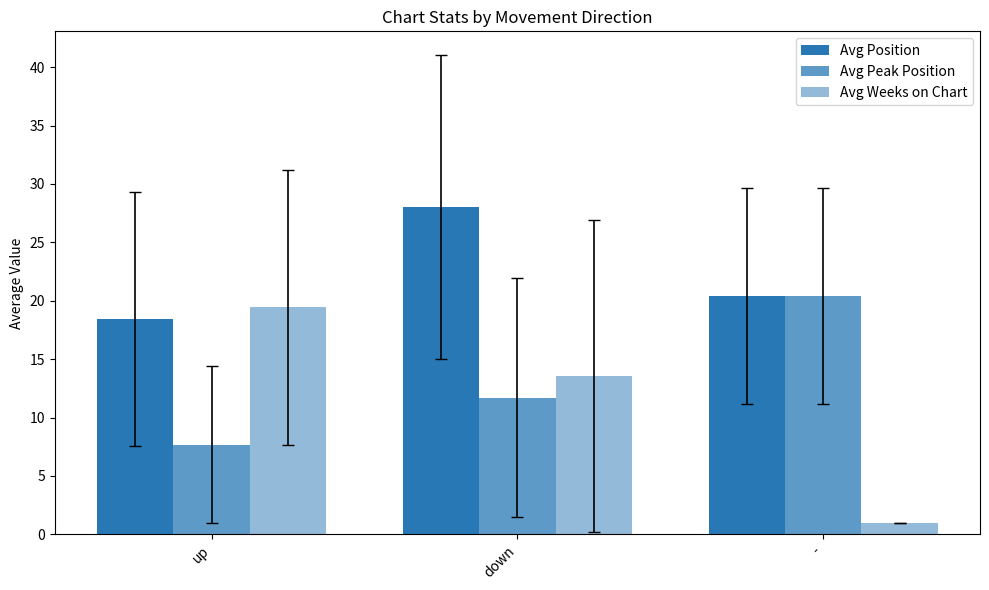

How many groups of bars are there?

3